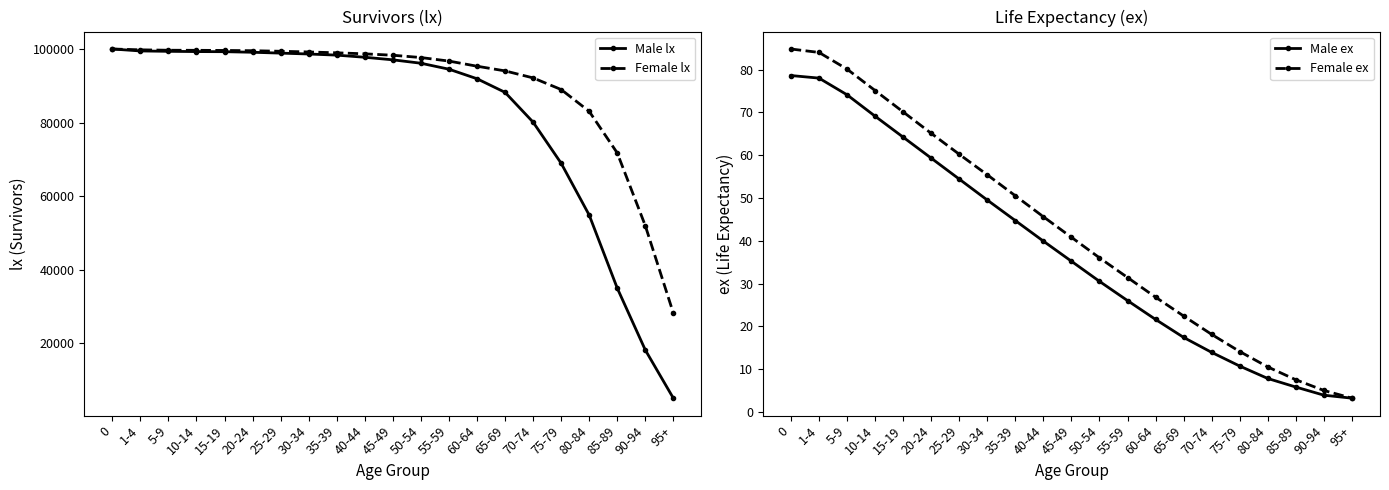

What is the difference between the second highest and second lowest values in the Female lx series?

47778